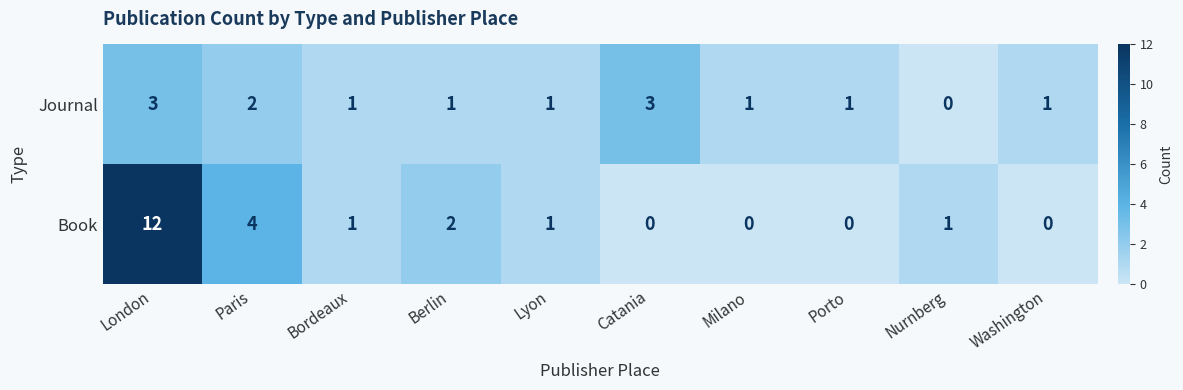

What is the sum of all Journal values?

14